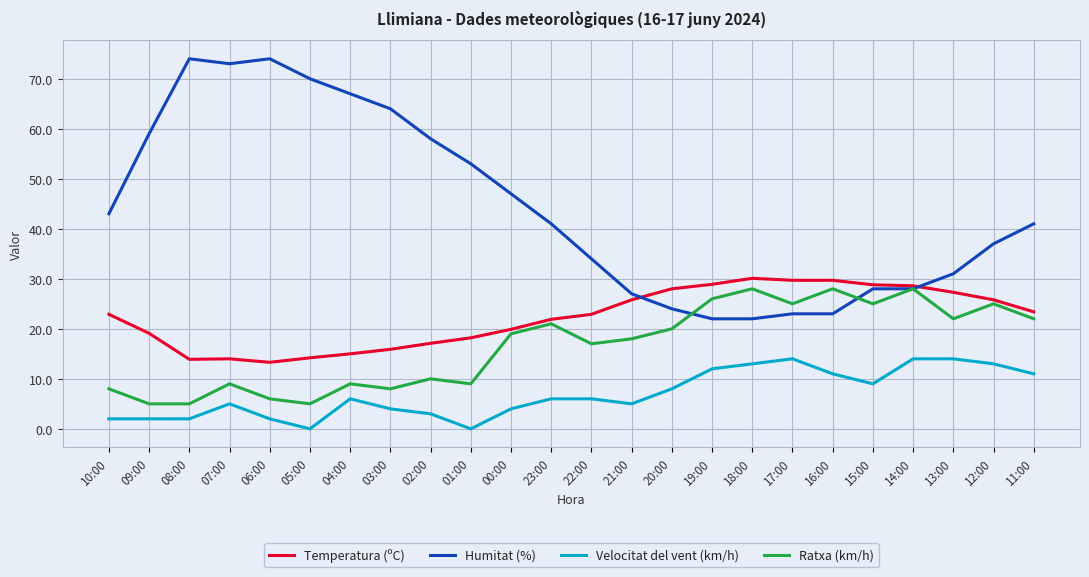

What is the difference between the second highest and minimum values in the Humitat (%) series?

52.0